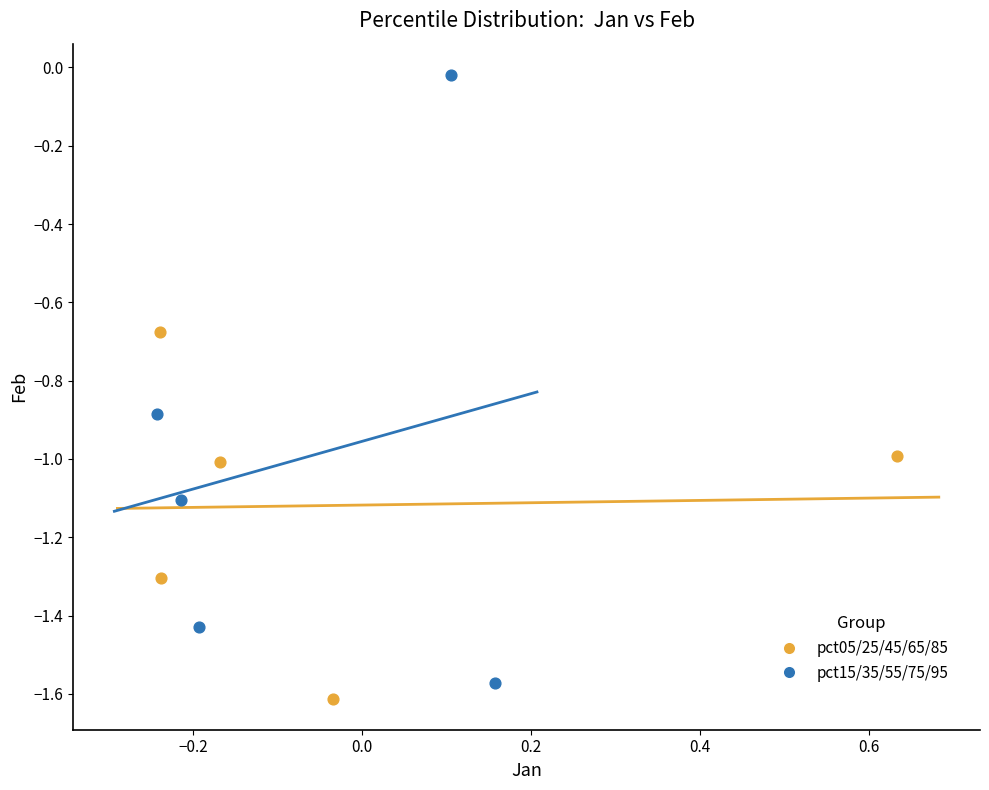

Which series contains the lowest Y value?

pct05/25/45/65/85